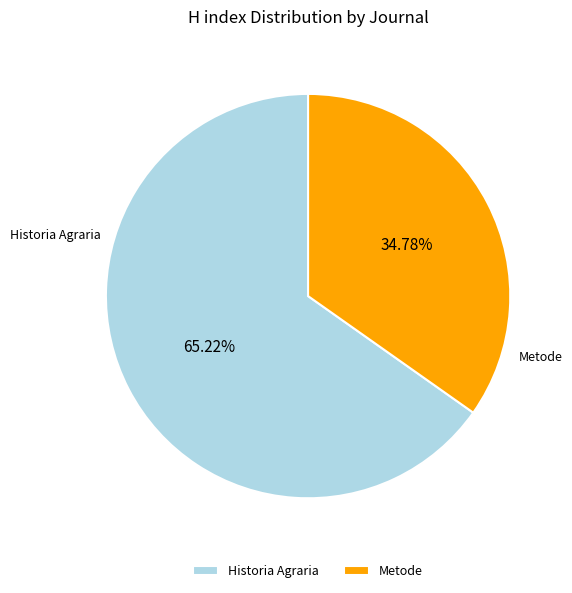

To the nearest percent, what portion does Metode represent?

35%